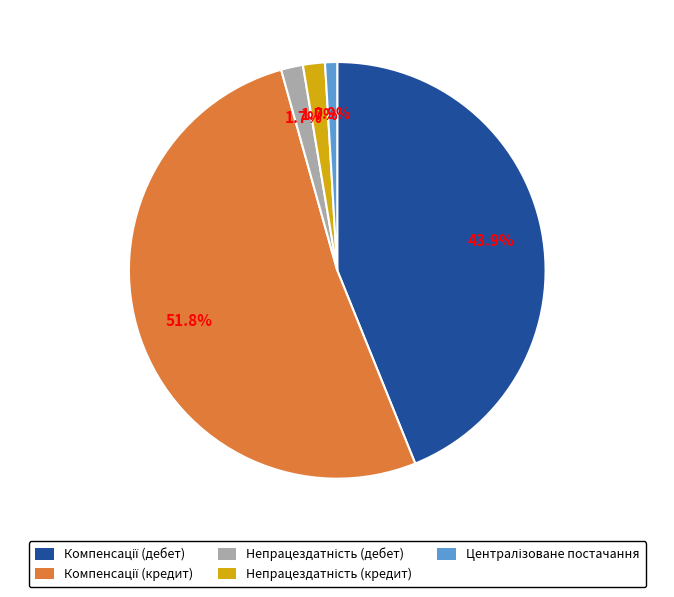

Is there any slice that represents more than half of the pie?

Yes